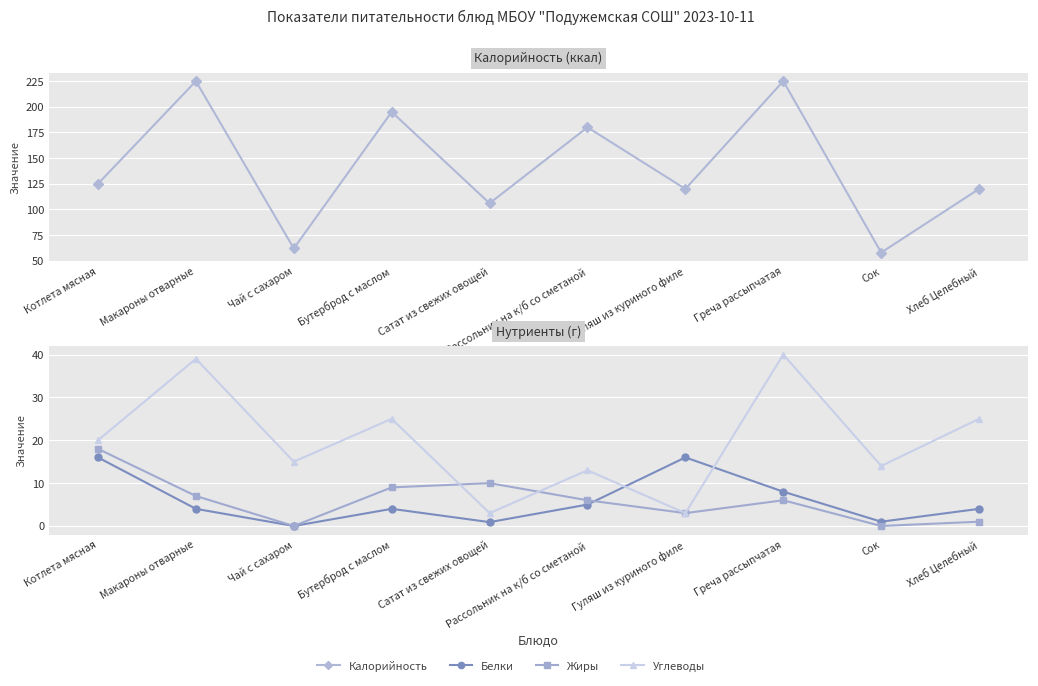

What is the lowest value of the Калорийность series?

58.0